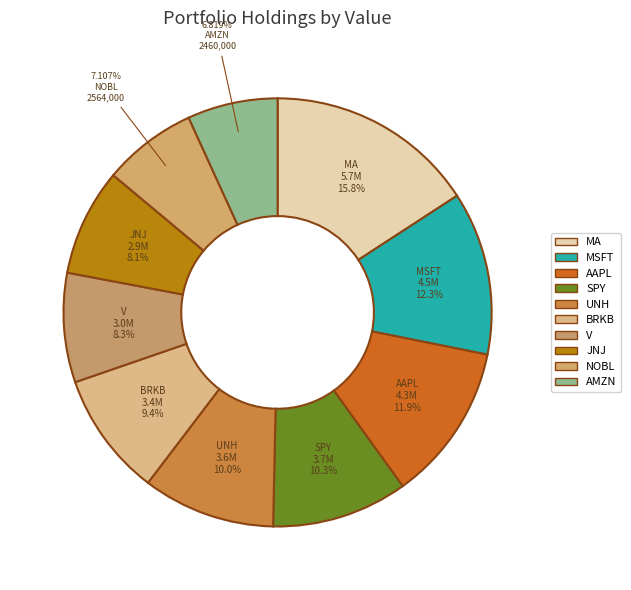

Which category has the smallest portion of the pie?

AMAZON COM INC